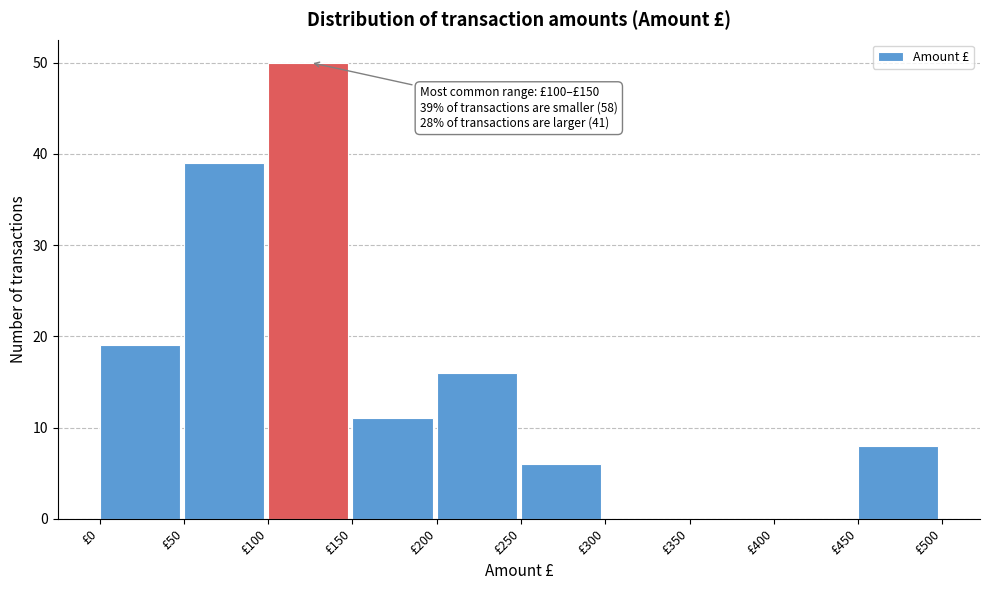

Over which range of the x-axis is the bar tallest?

100 to 150